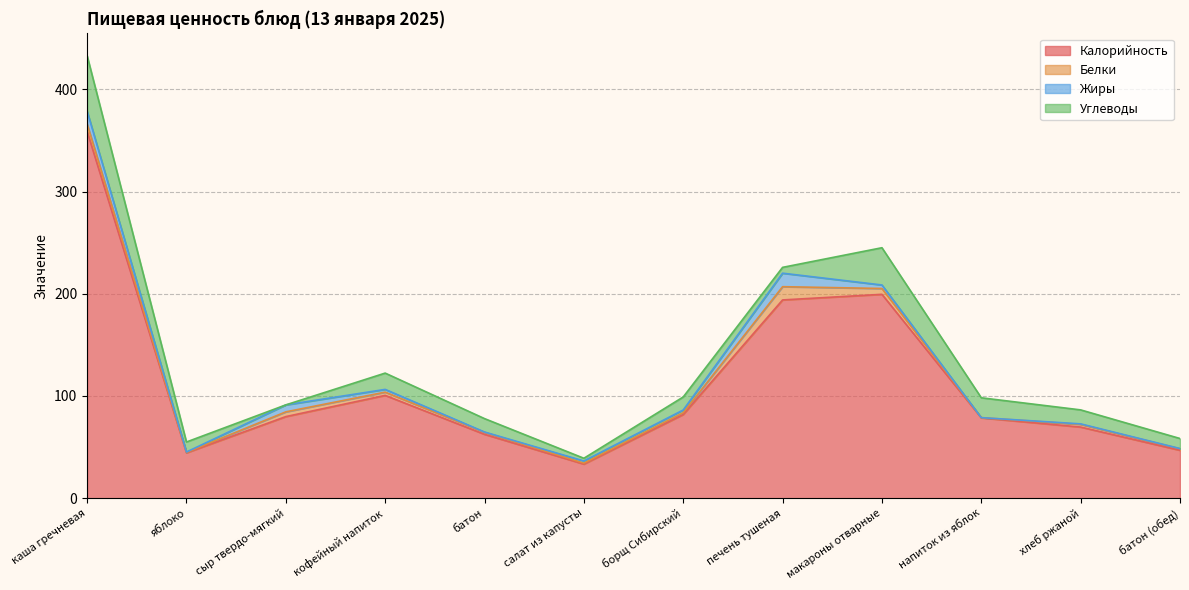

How many lines are shown in the chart?

4